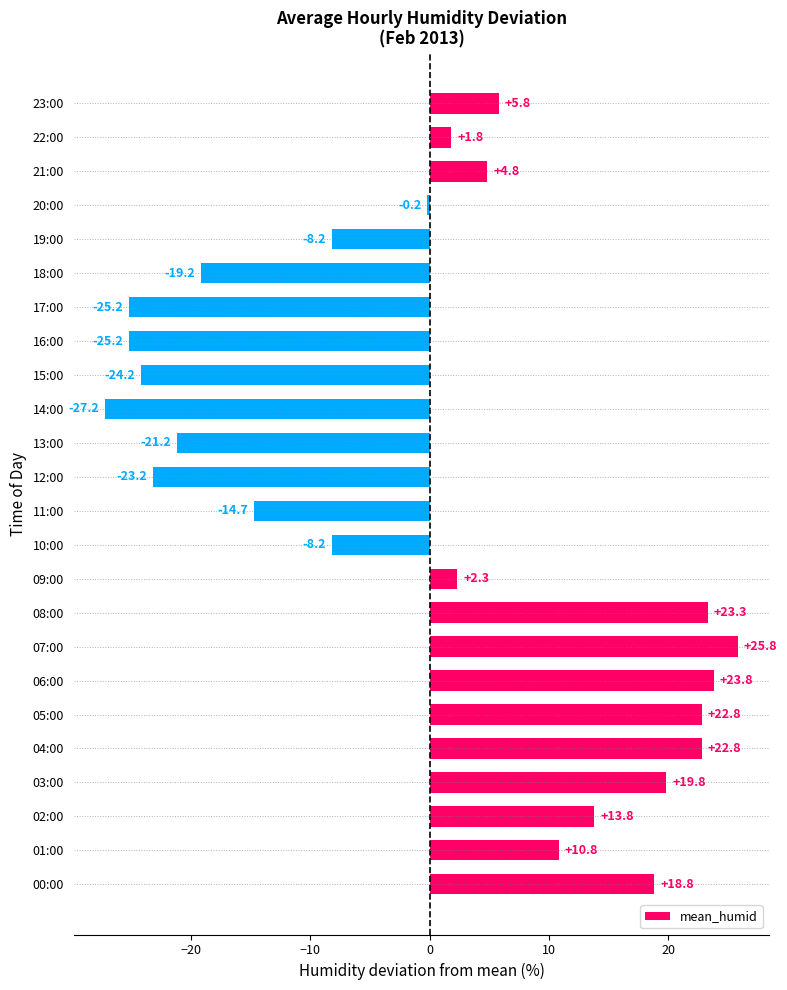

Which has a higher value, 02:00 or 08:00?

08:00